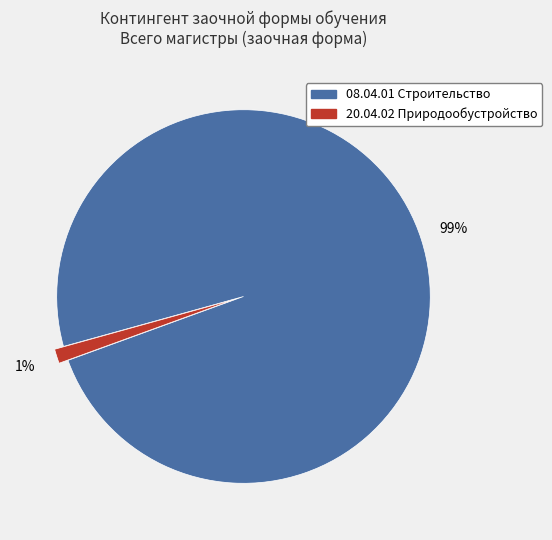

To the nearest percent, what is the average slice percentage?

50%